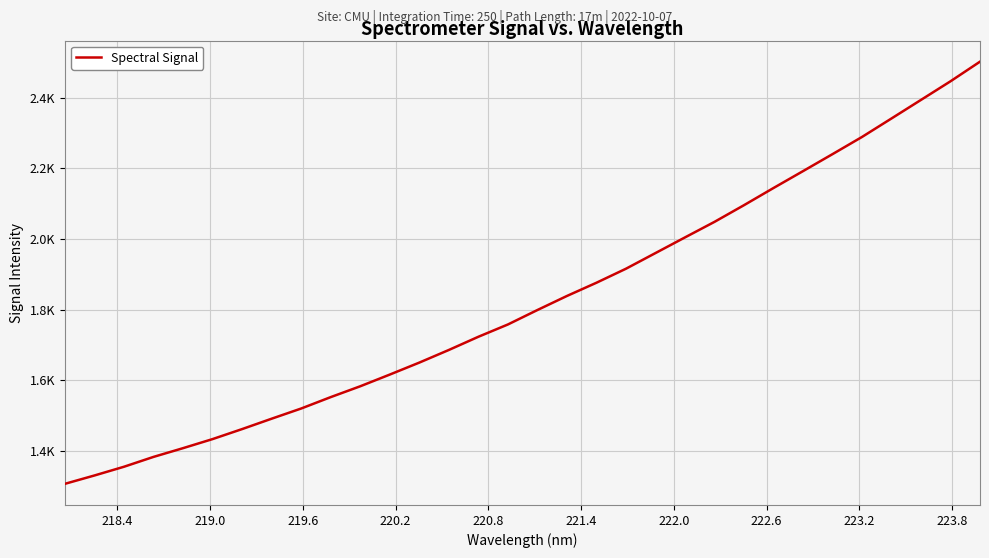

What is the difference between the maximum and minimum values?

1195.2